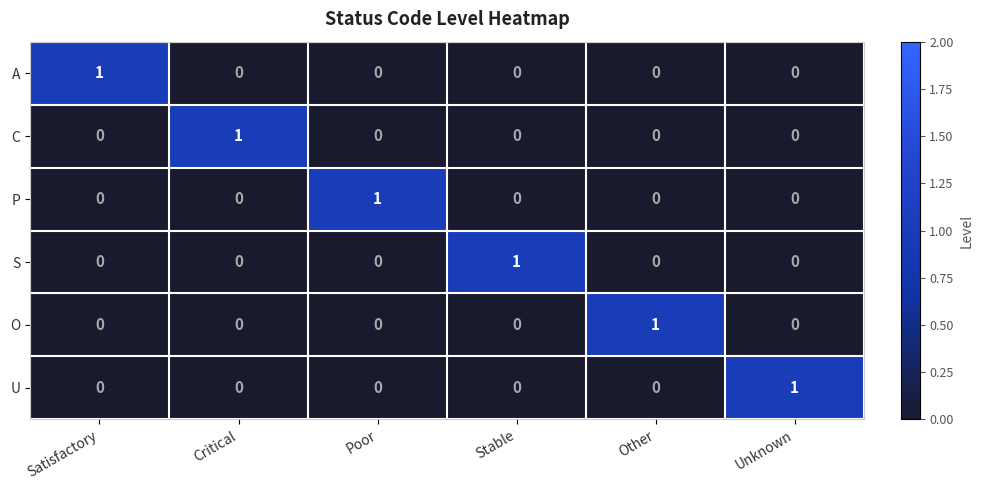

The value of S at Satisfactory is 0. True or false?

True